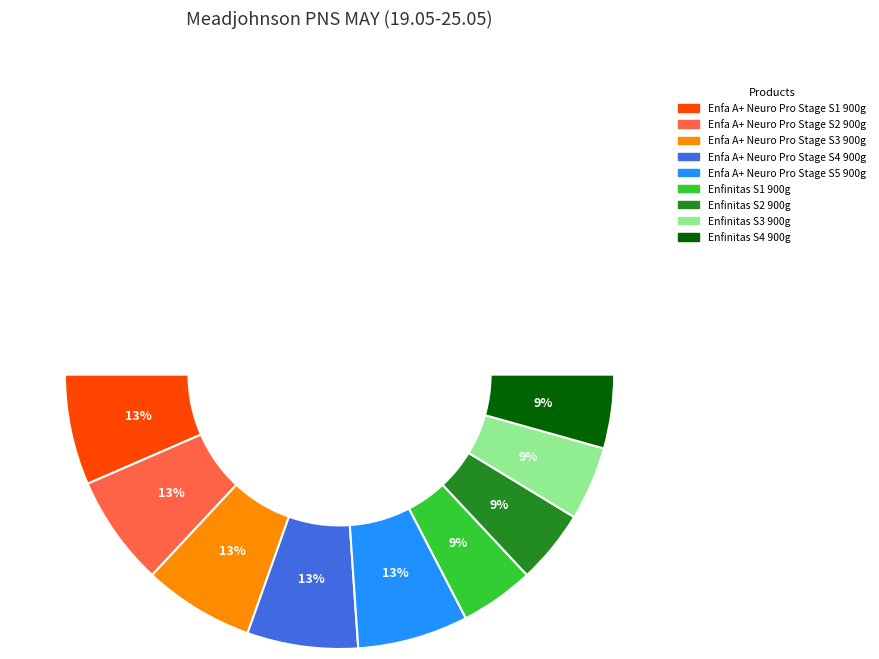

To the nearest percent, what percentage of the pie is Enfinitas S2 900g?

9%